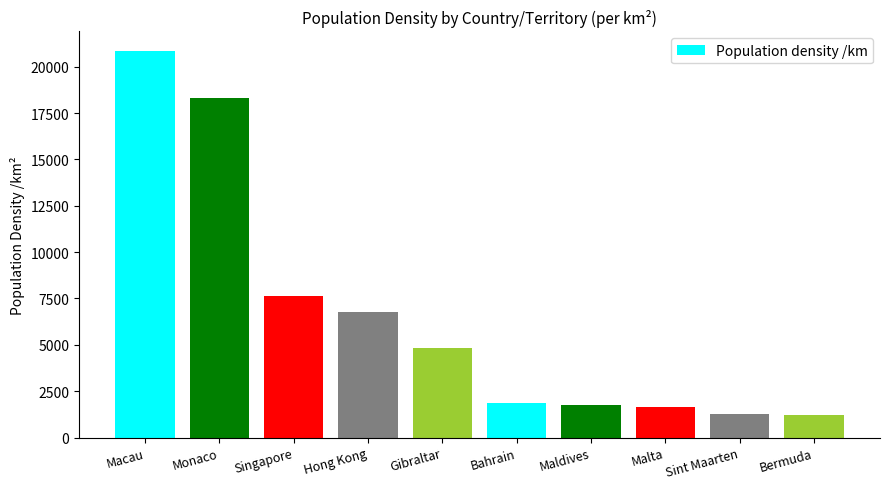

Approximately how many times larger is the value at Maldives compared to Sint Maarten?

1.3